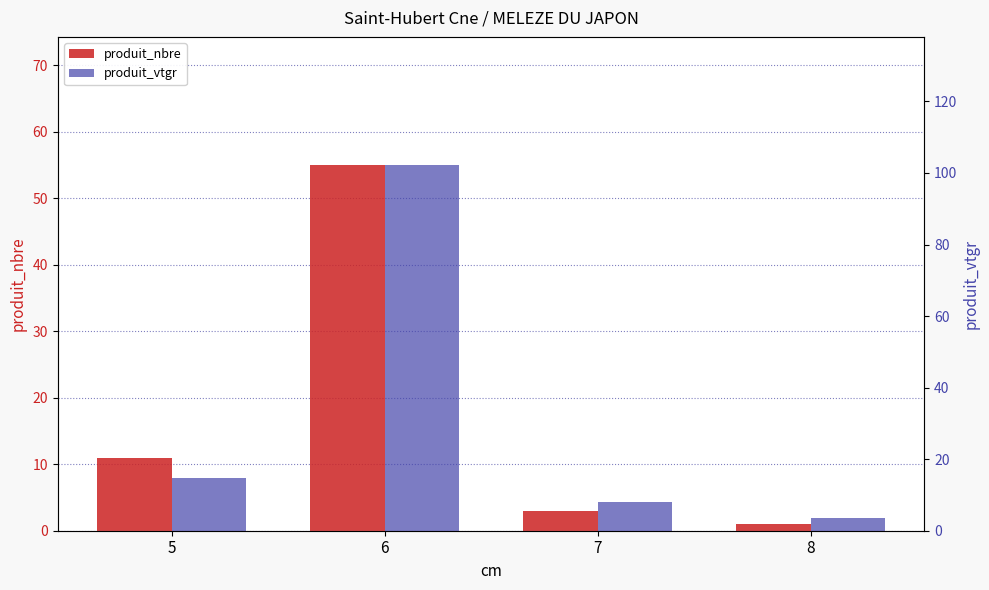

Which series changed the most between 5 and 8?

produit_vtgr